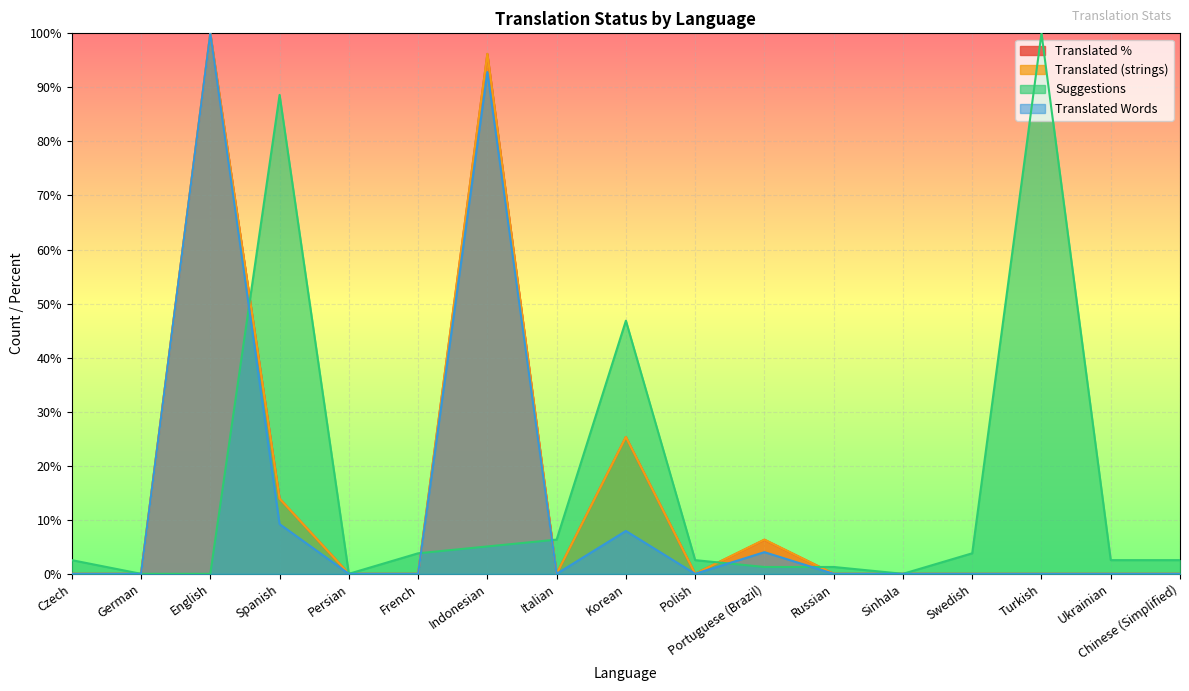

True or false: translated_words has a value of 0.0 at Swedish.

True